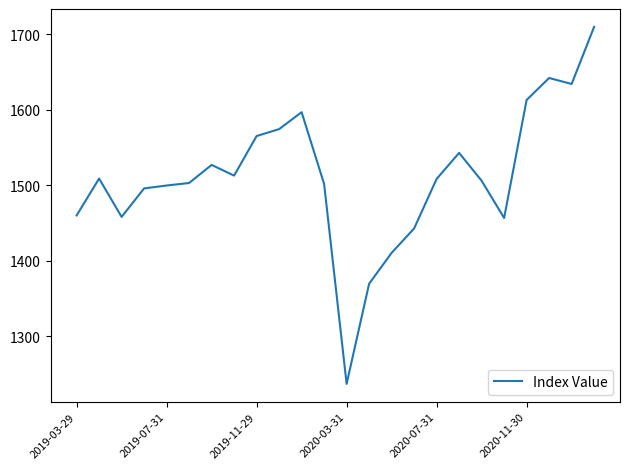

What is the minimum value shown in the chart?

1236.7